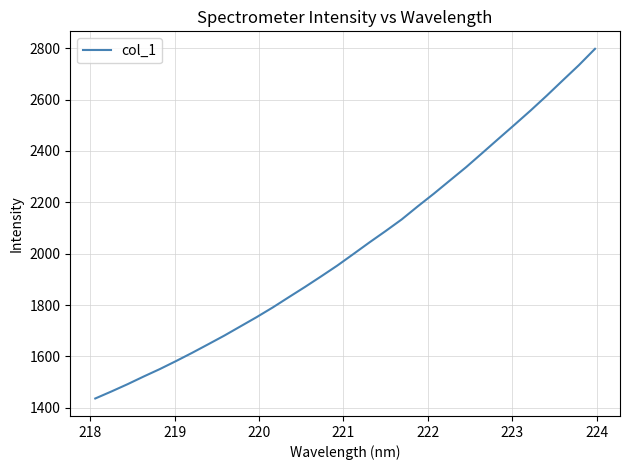

Reading left to right, list all the values displayed in this chart.

1436.4	1463.7	1492.0	1521.9	1550.8	1581.9	1614.0	1647.4	1681.2	1717.1	1753.0	1790.7	1830.8	1870.5	1911.6	1953.6	1998.6	2044.0	2088.0	2133.4	2184.4	2233.9	2285.5	2336.9	2391.8	2446.9	2501.7	2557.3	2615.0	2674.7	2733.9	2797.4